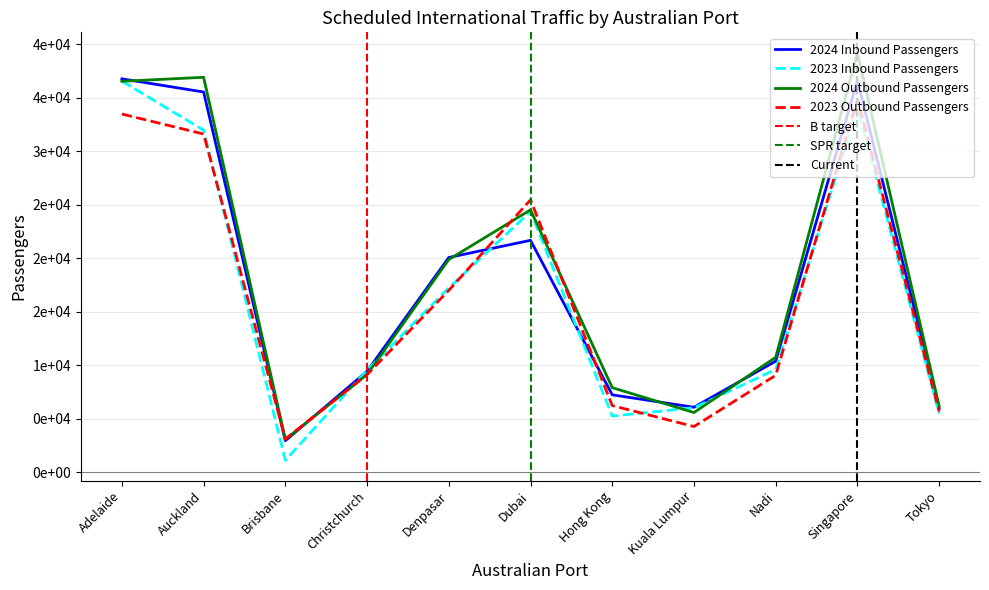

Does the chart display data point markers on the line(s)?

No